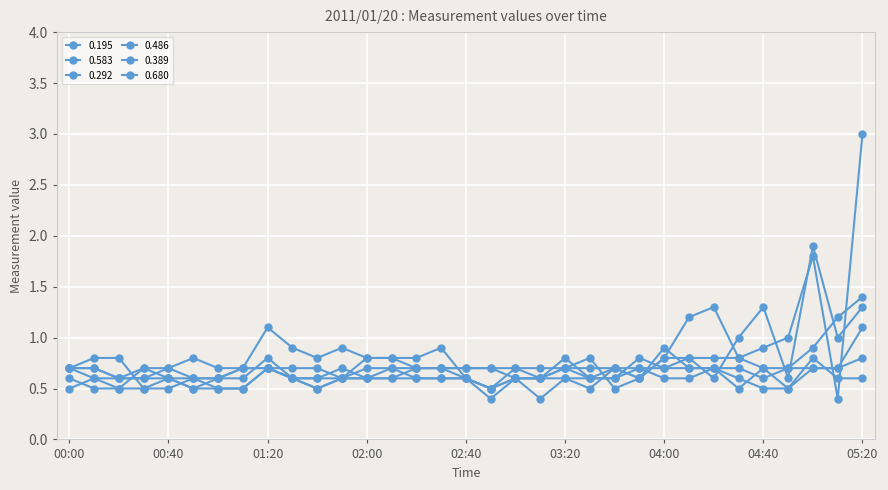

Does the chart have visible grid lines?

Yes